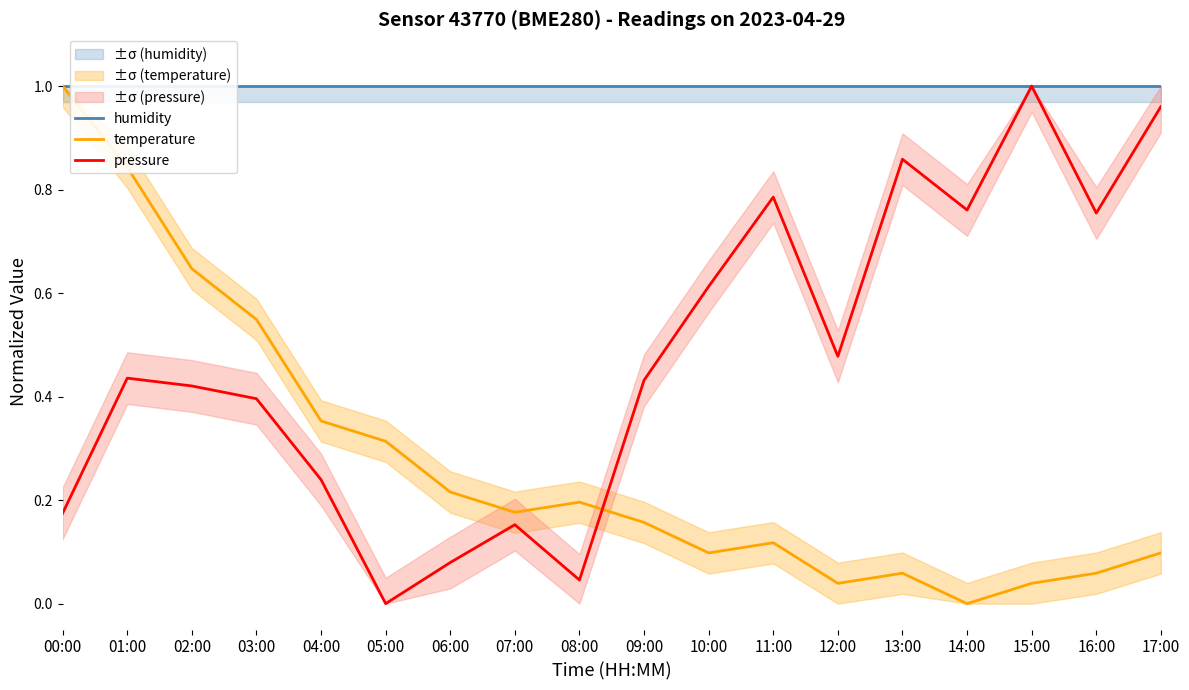

The pressure series shows 0.6 at 15:00. True or false?

False